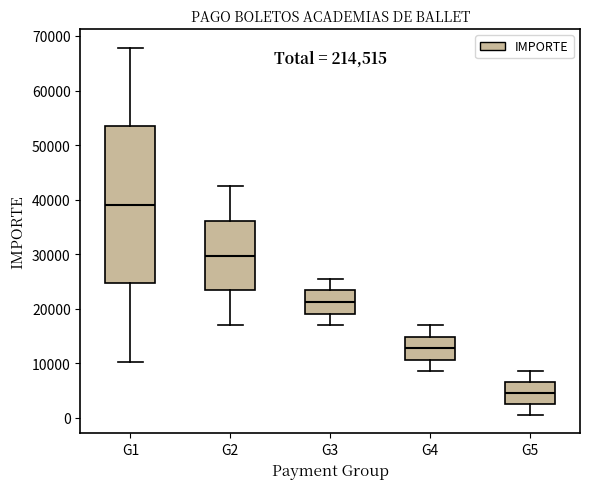

Which box is the tallest, from its lower edge to its upper edge?

G1